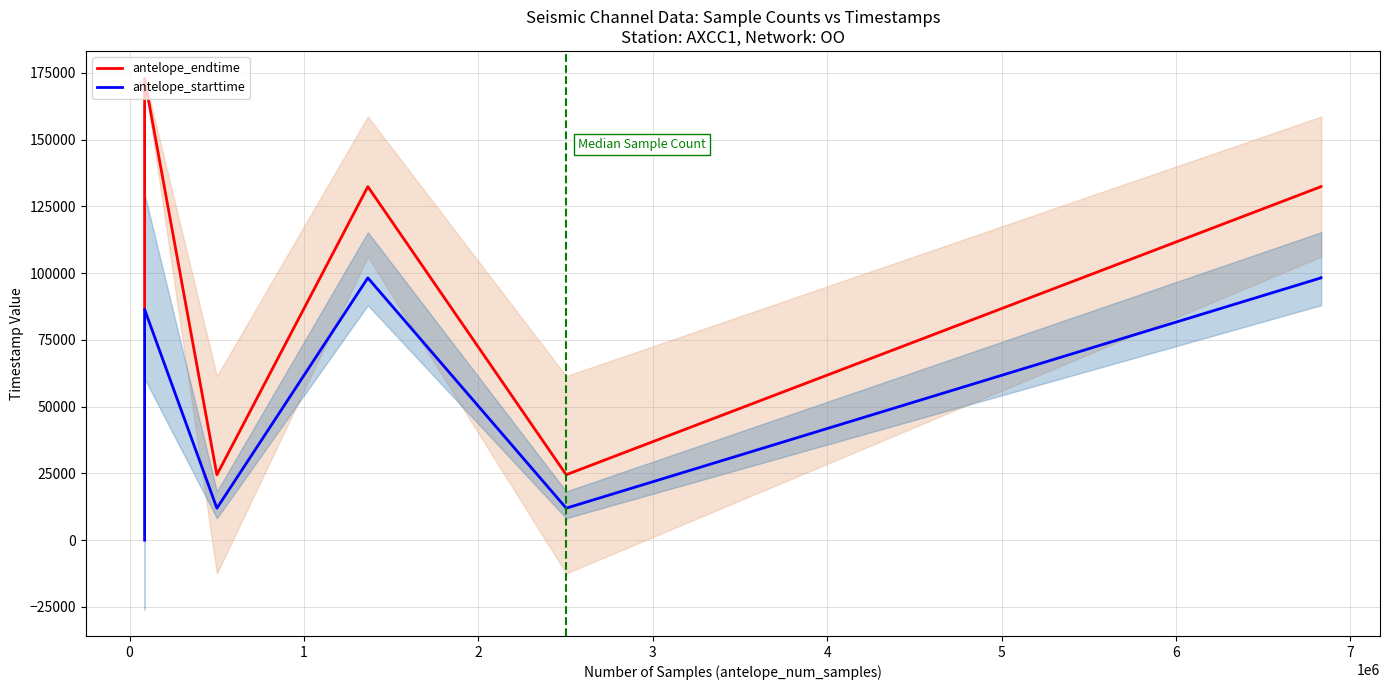

What is the difference between the maximum and minimum values in the antelope_endtime series?

148288.2